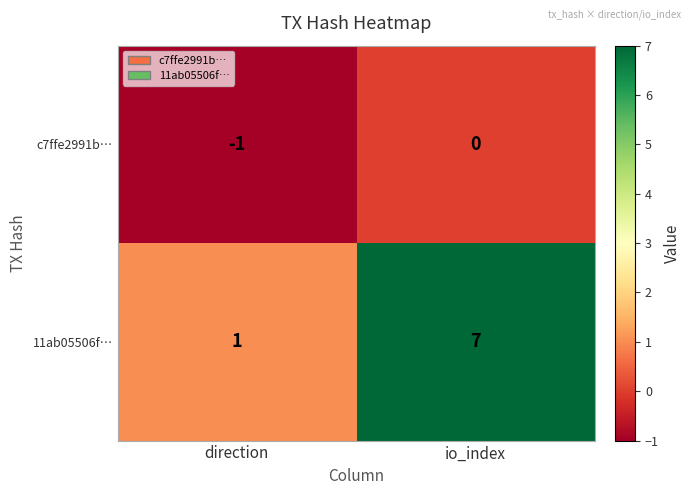

Where is 11ab05506f… nearest to the value 4?

direction